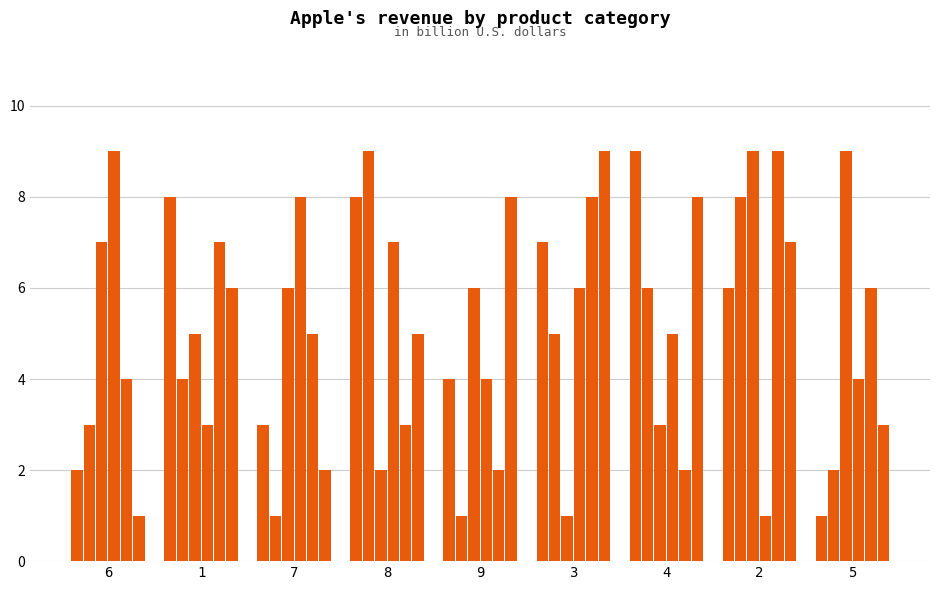

Count the number of data series in this chart.

6